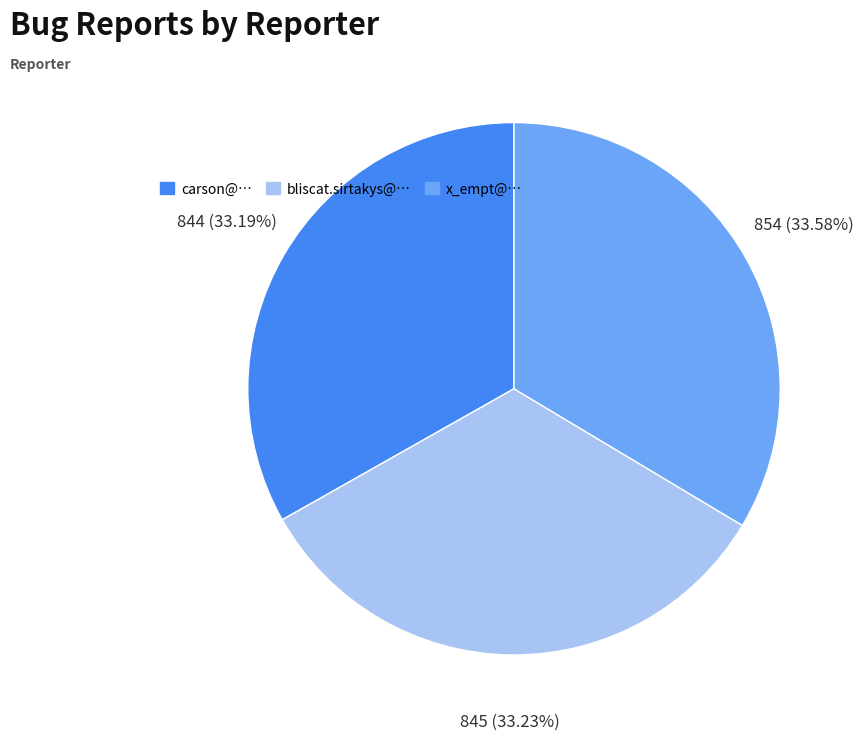

How many segments does this pie chart have?

3